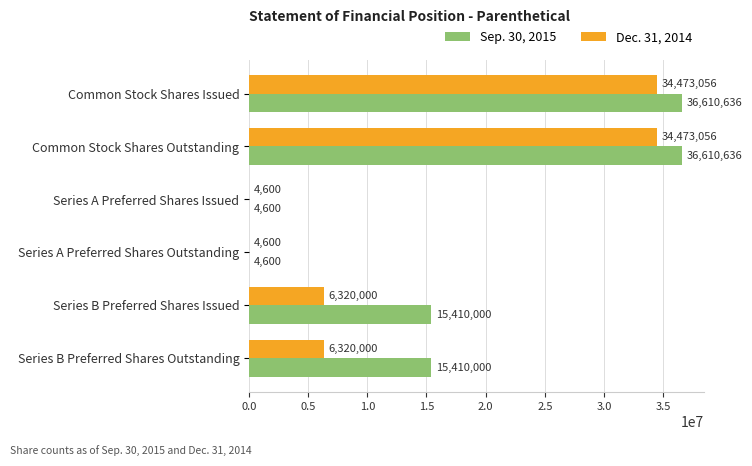

What is the total value across all series at Series B Preferred Shares Outstanding?

21730000